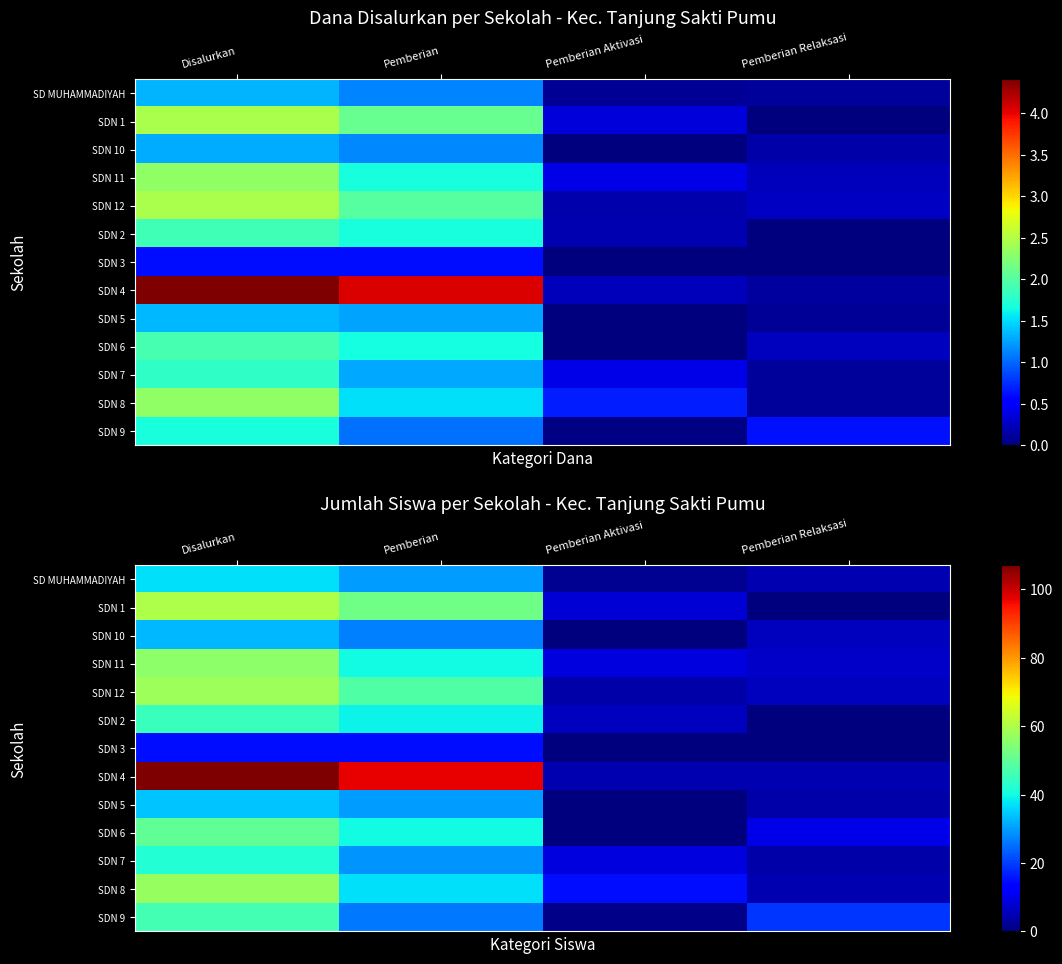

At which label is SD MUHAMMADIYAH closest to 19?

Pemberian